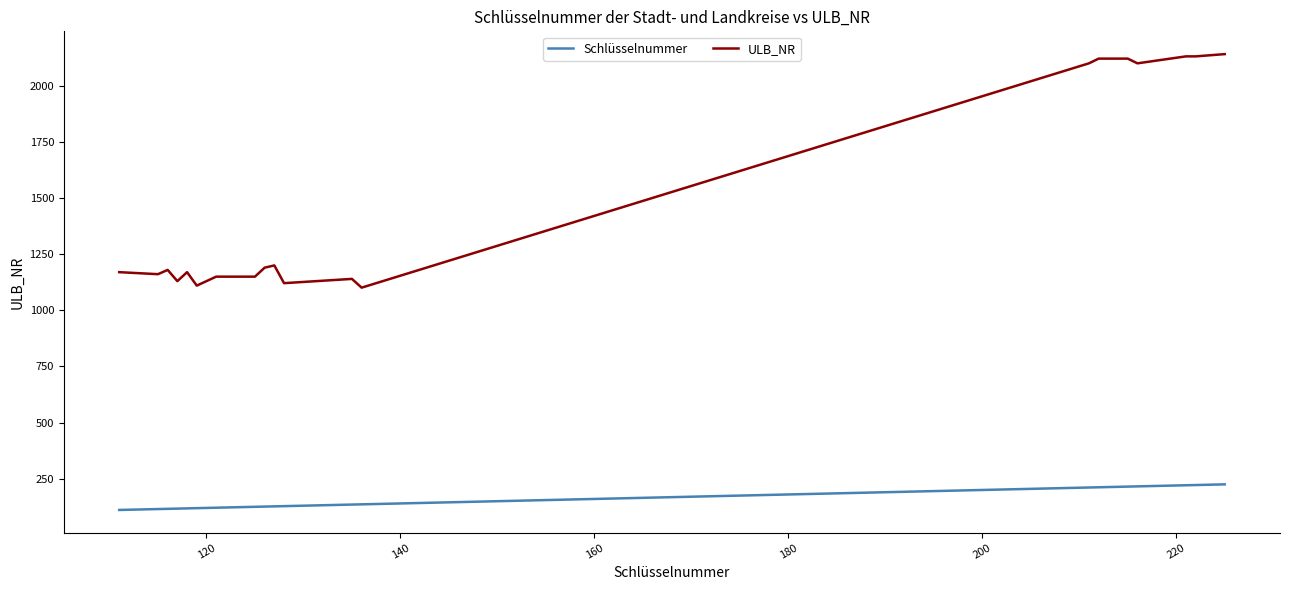

True or false: ULB_NR and Schlüsselnummer cross at least once.

False